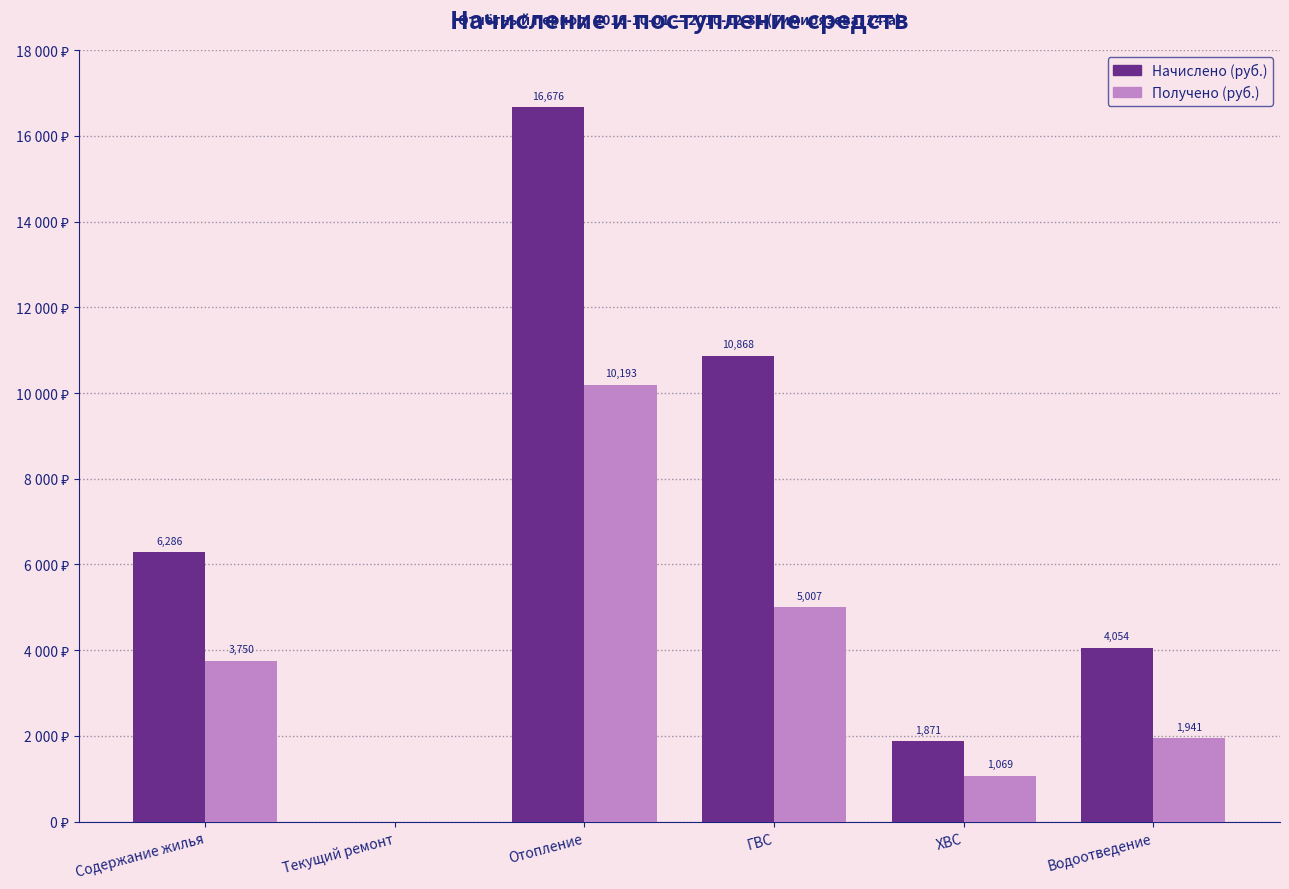

What are all the series names shown in the legend?

Начислено (руб.), Получено (руб.)